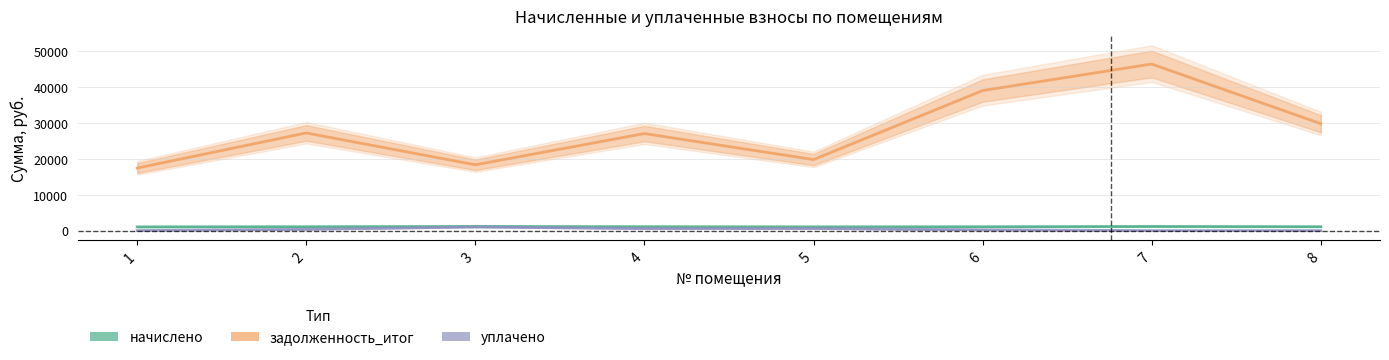

Reading right to left, transcribe all the data shown in this chart.

начислено: 1106.3	1168.7	1090.0	1062.0	1105.2	1175.9	1097.0	1058.0
задолженность_итог: 29760.1	46370.4	38989.3	19787.2	27020.9	18331.0	27188.5	17421.5
уплачено: 0.1	9.9	211.8	604.7	585.0	1045.6	373.4	17.6